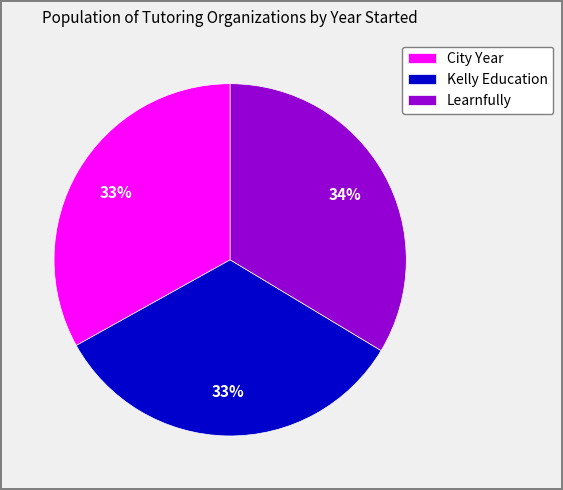

What percentage is the Learnfully slice, to the nearest percent?

34%